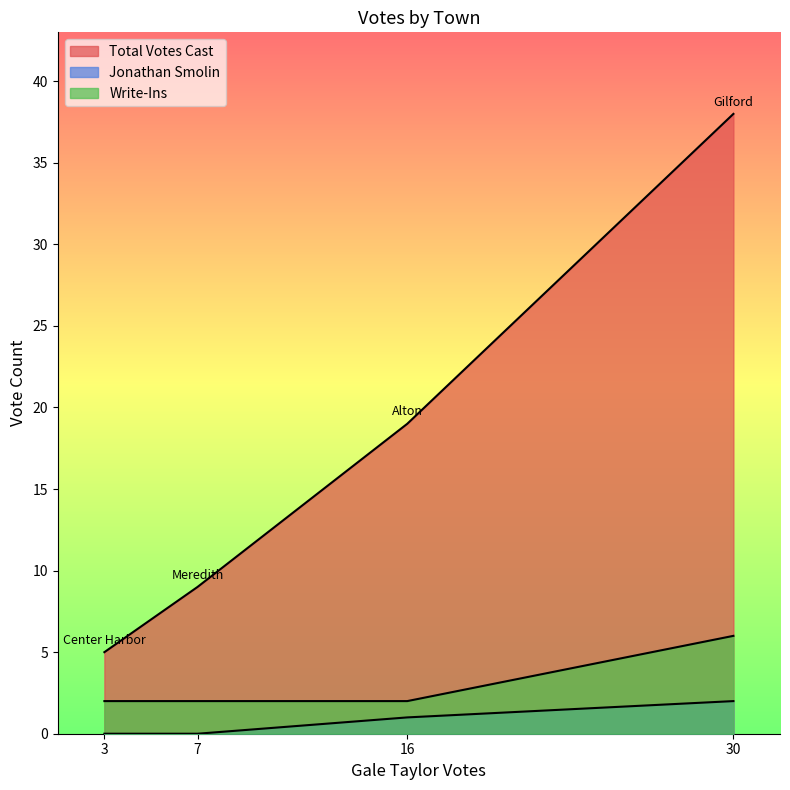

True or false: Jonathan Smolin has a value of 0 at Center Harbor.

True